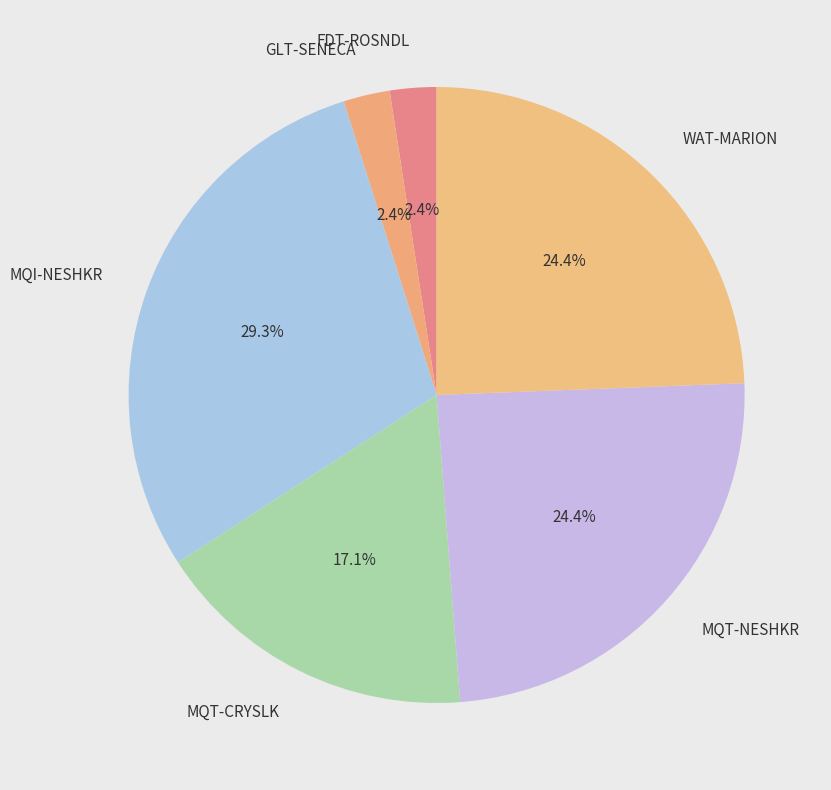

Is the sum of MQI-NESHKR and FDT-ROSNDL greater than half?

No